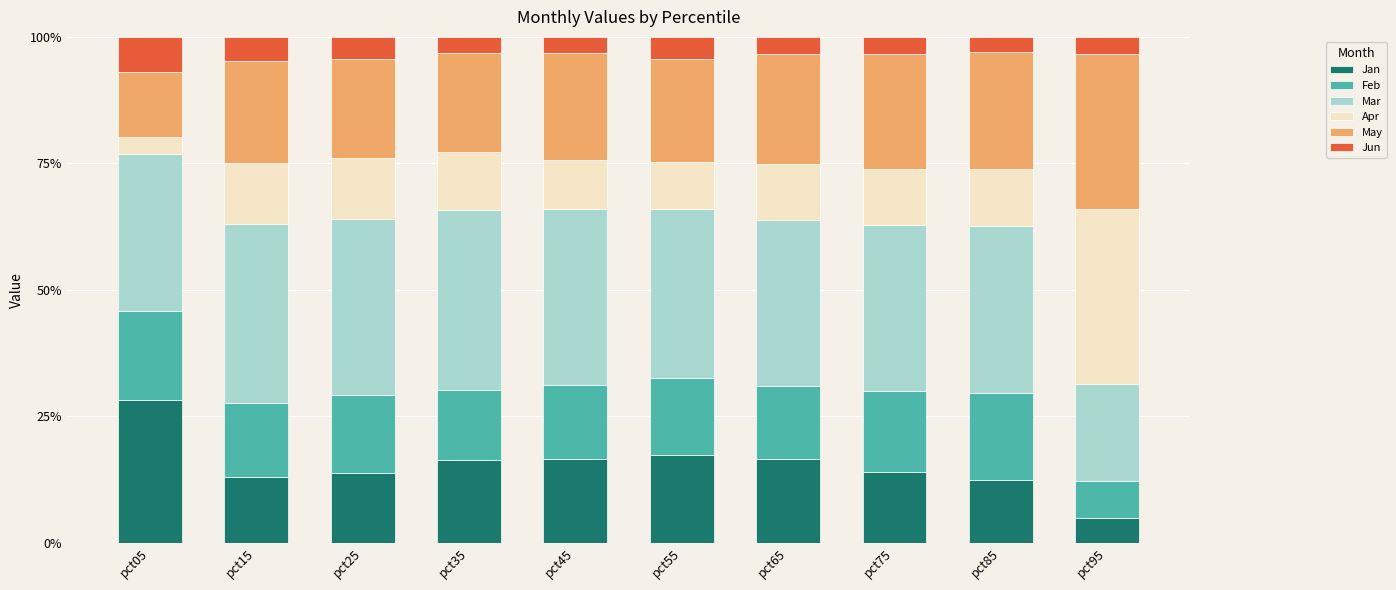

How many data points does each series have?

10